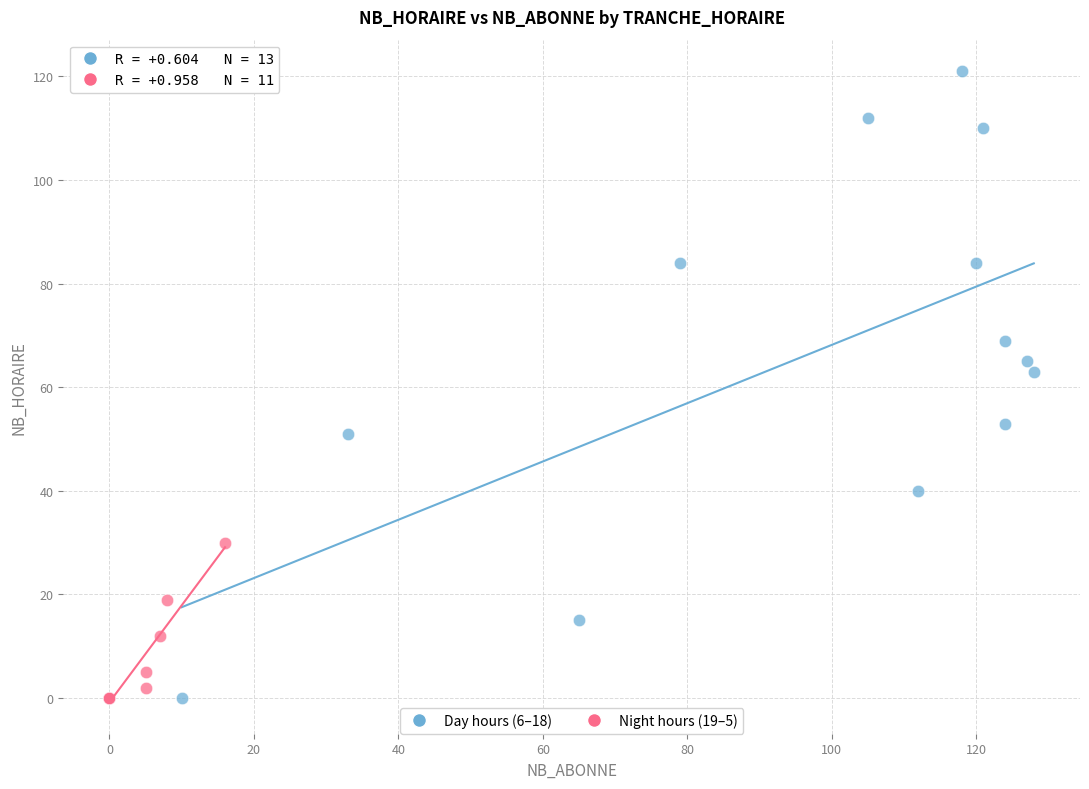

Which series contains the highest Y value?

Day hours (6–18)